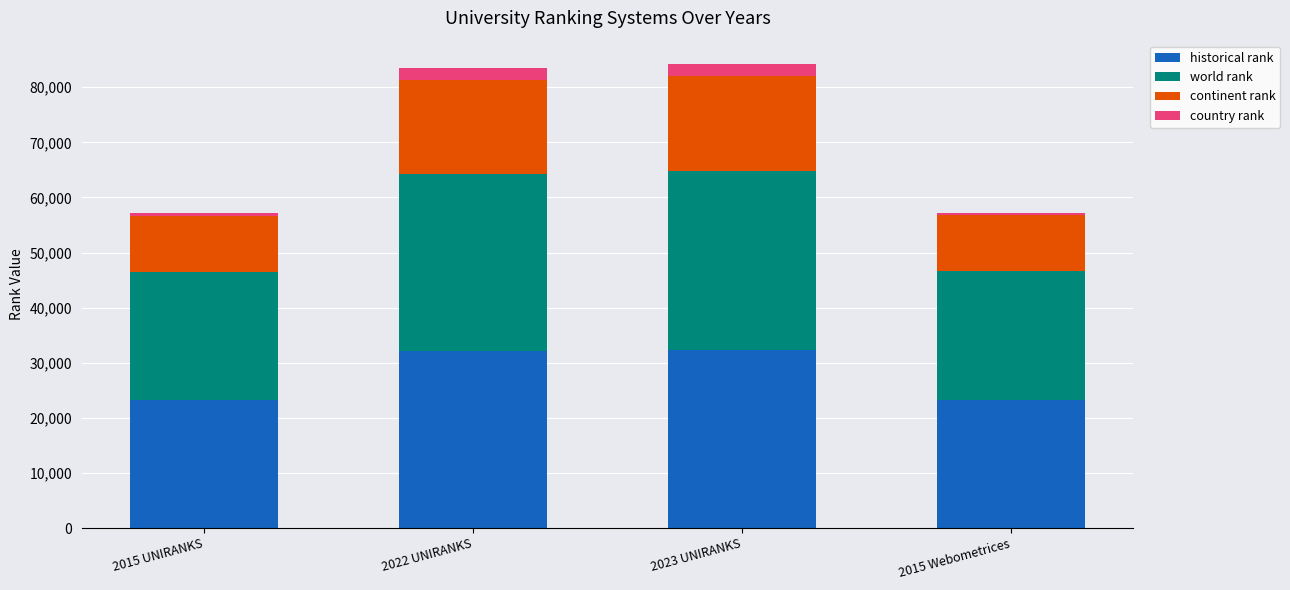

What is the total value across all series at 2022 UNIRANKS?

83439.0